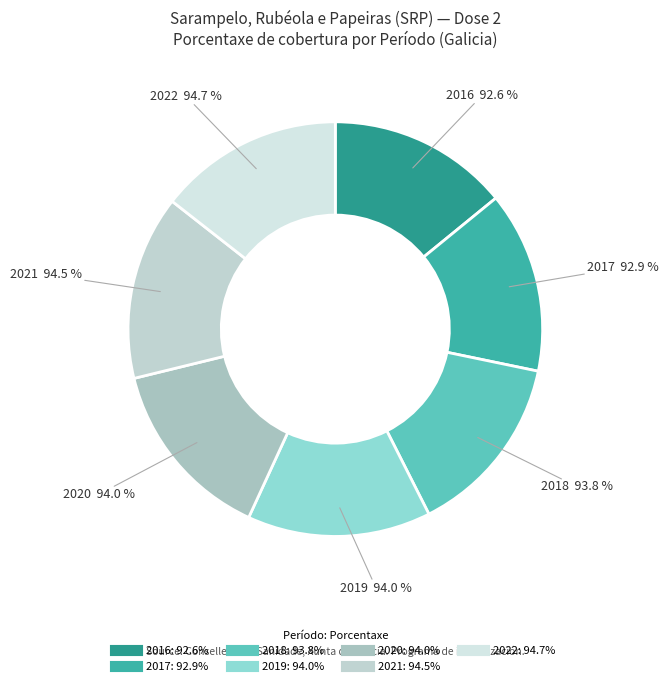

To the nearest percent, what portion does 2016 represent?

14%